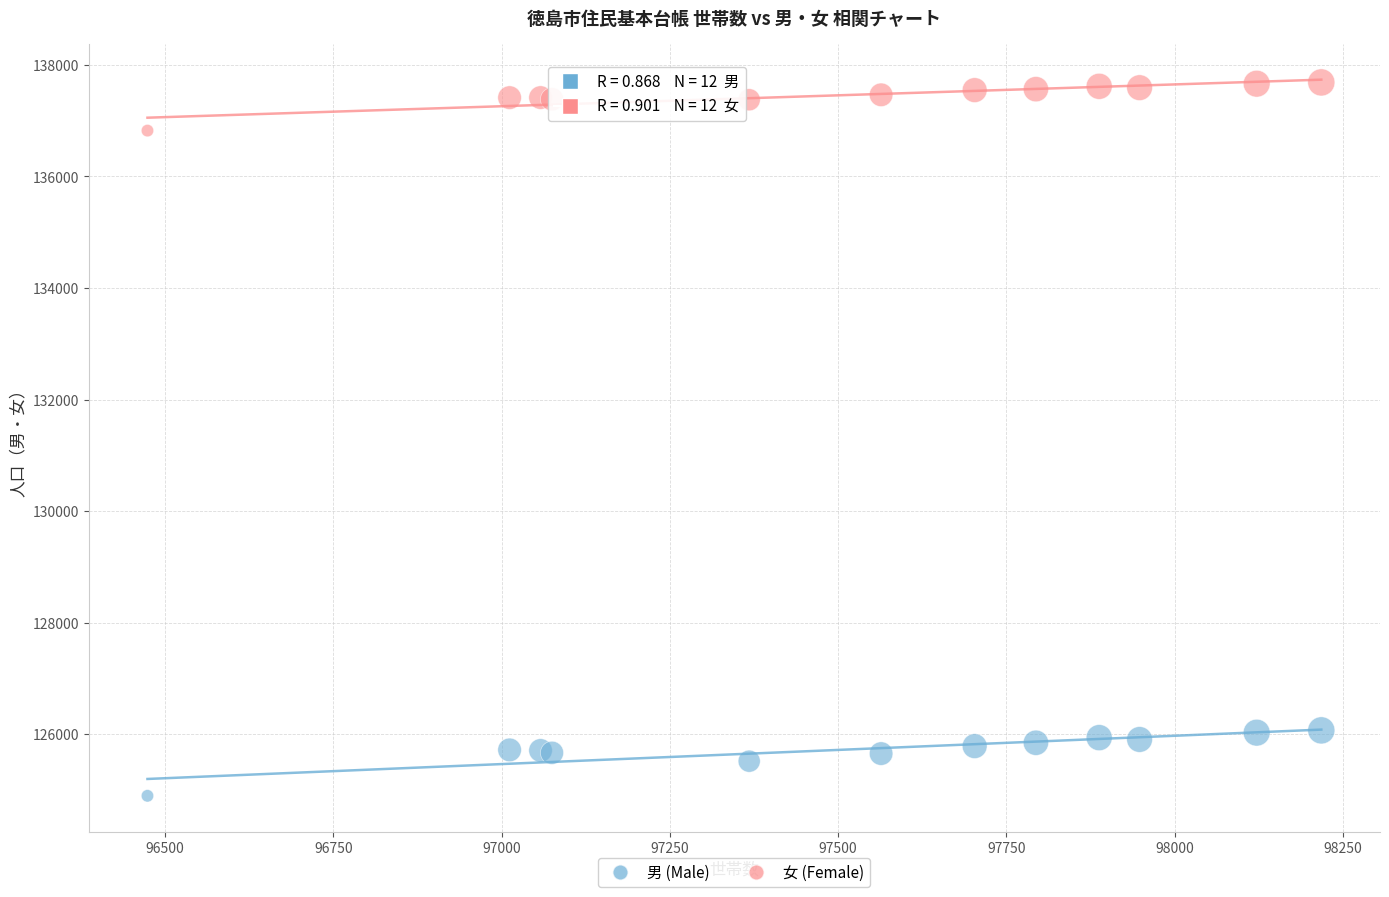

Which series reaches the maximum Y coordinate?

女 (Female)